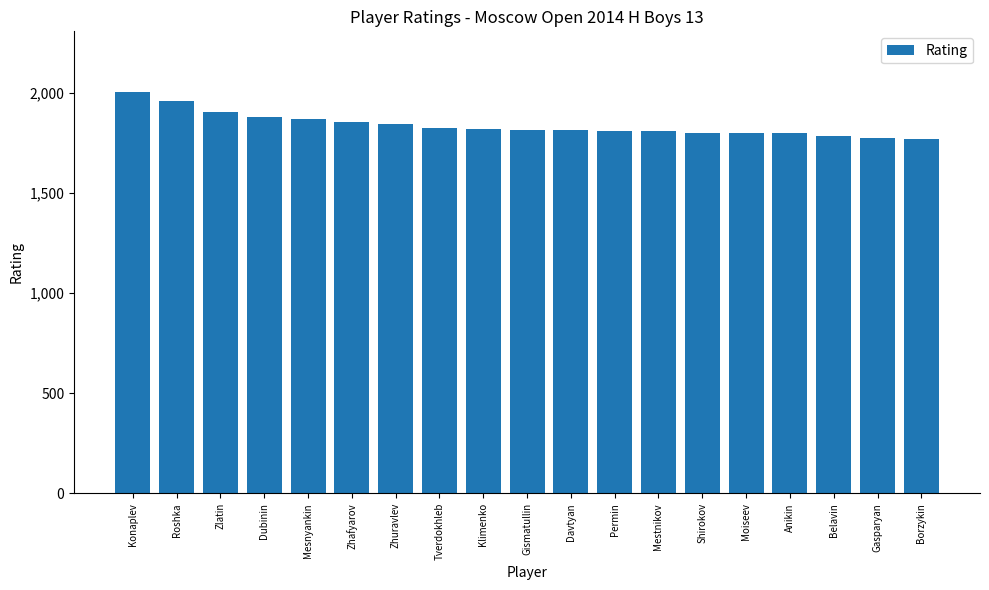

The chart shows a value of 527 at Zhuravlev. True or false?

False